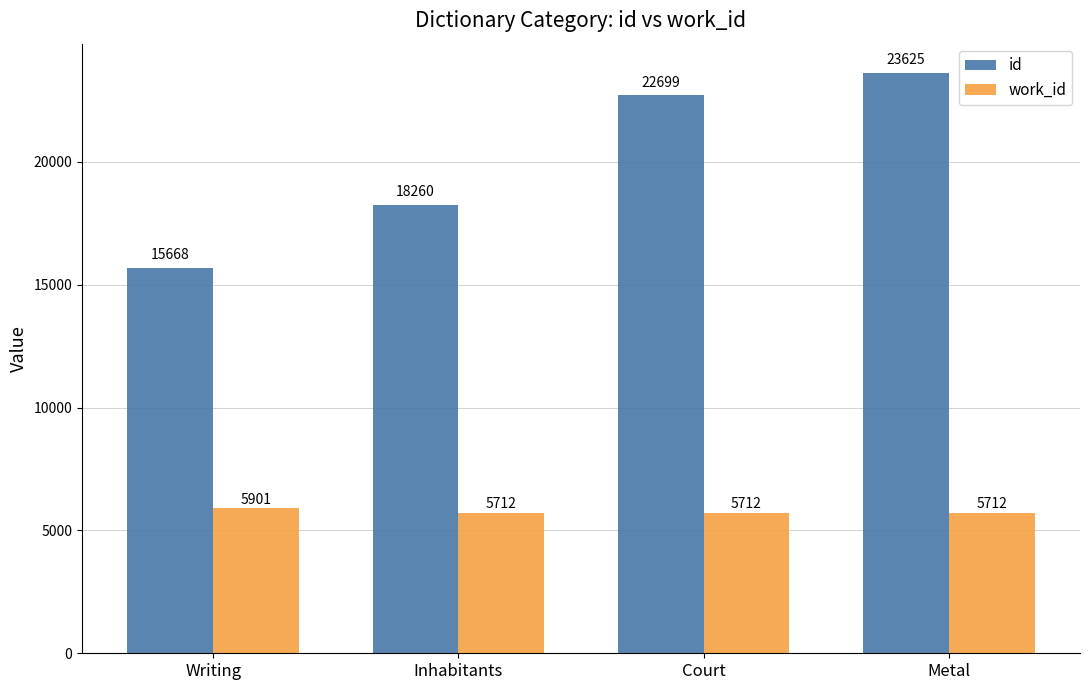

Rank the series by their maximum value, from highest to lowest.

id, work_id